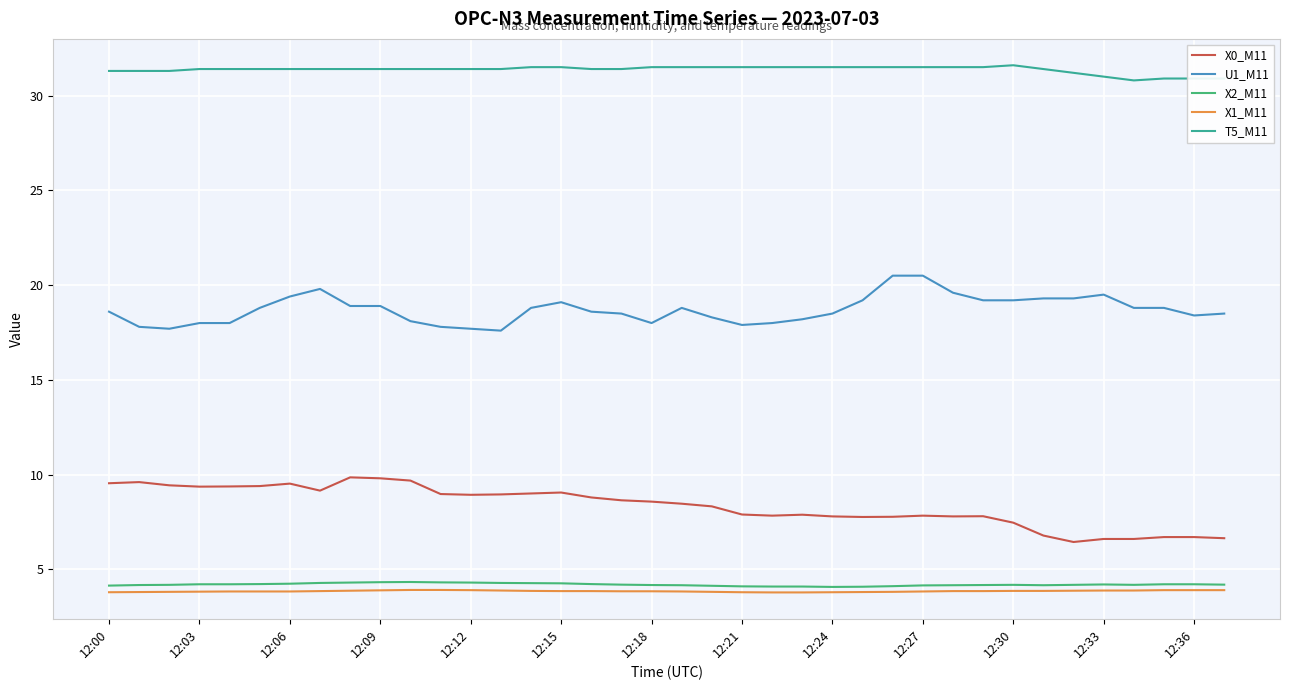

What is the highest value of the U1_M11 series?

20.5